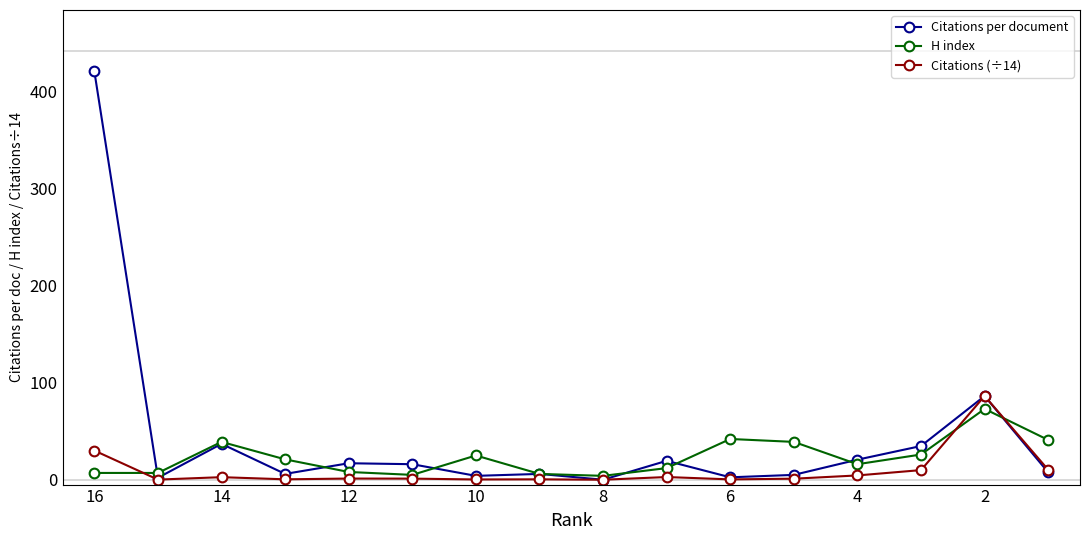

List the series in order of their peak value, lowest first.

H index, Citations (÷14), Citations per document